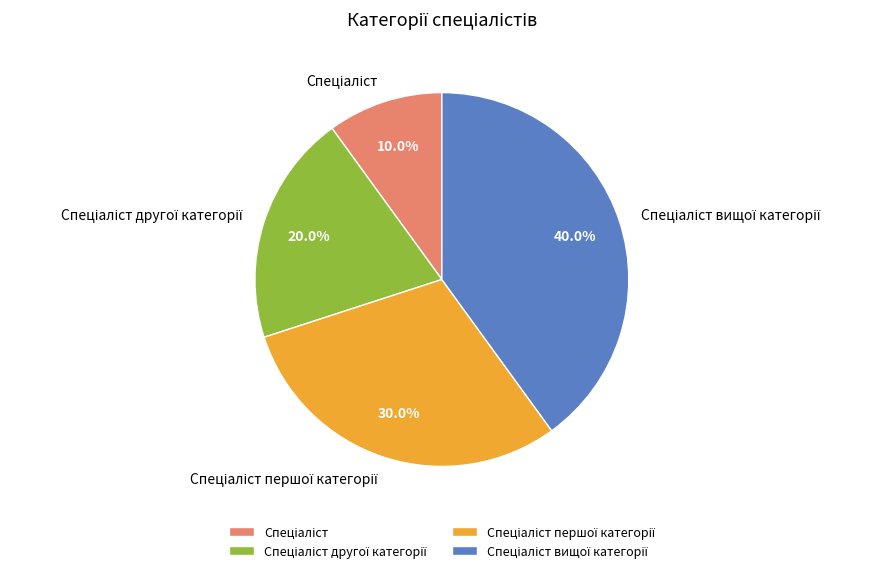

Does any single category account for the majority?

No